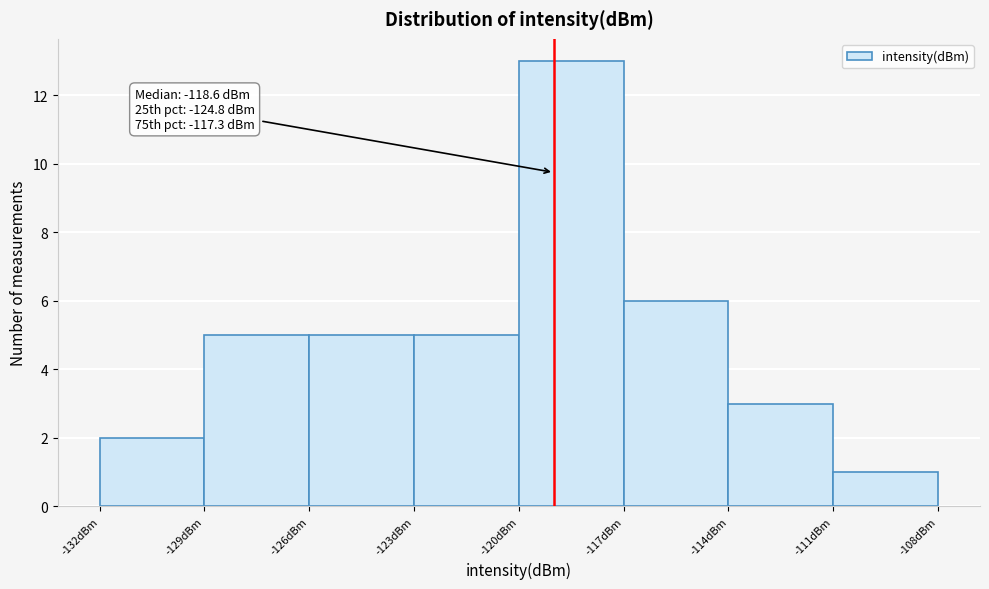

Which range on the x-axis has the tallest bar?

-120 to -117